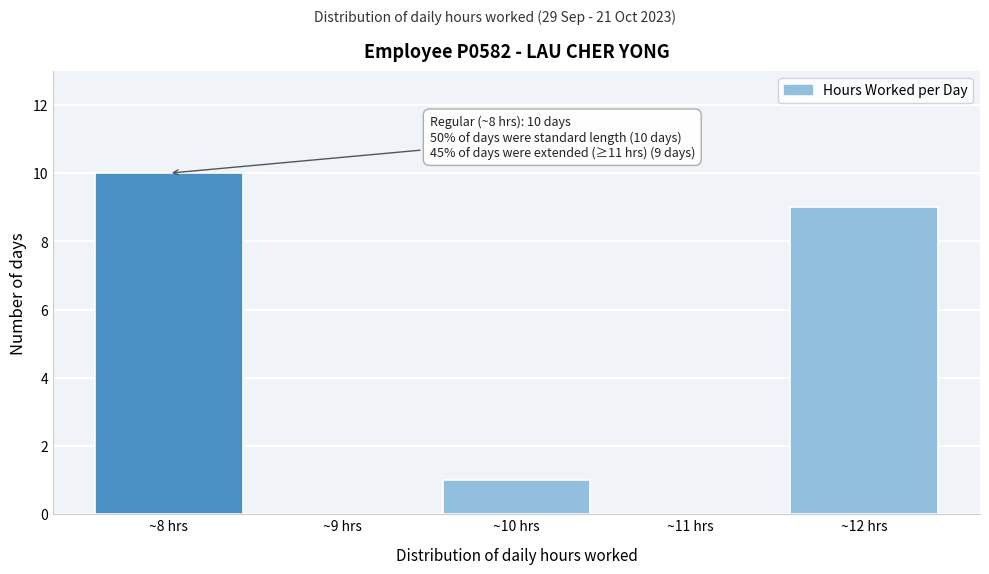

Which range on the x-axis has the tallest bar?

7.5 to 8.5